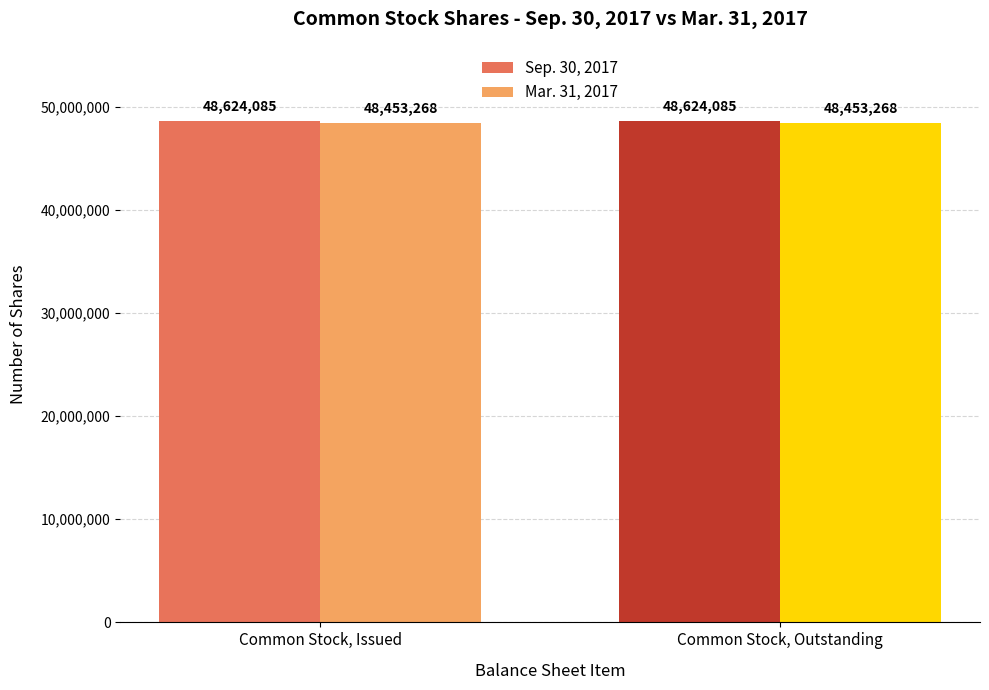

Reading right to left, list all the values displayed in this chart.

Sep. 30, 2017: 48624085	48624085
Mar. 31, 2017: 48453268	48453268